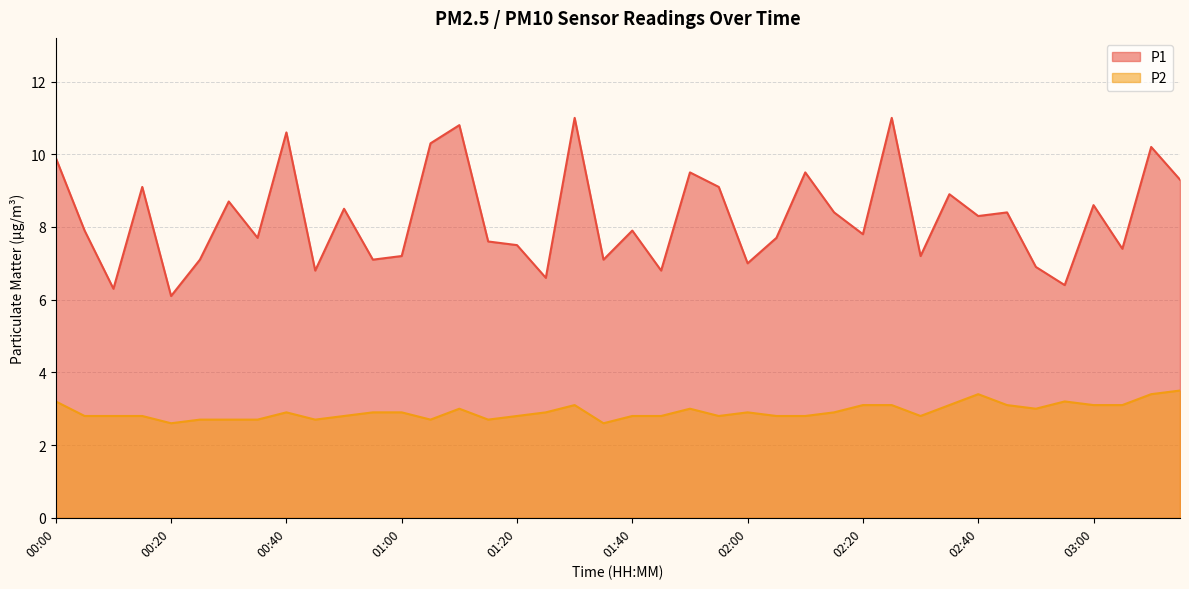

Where does the P1 series first go above 7?

00:00